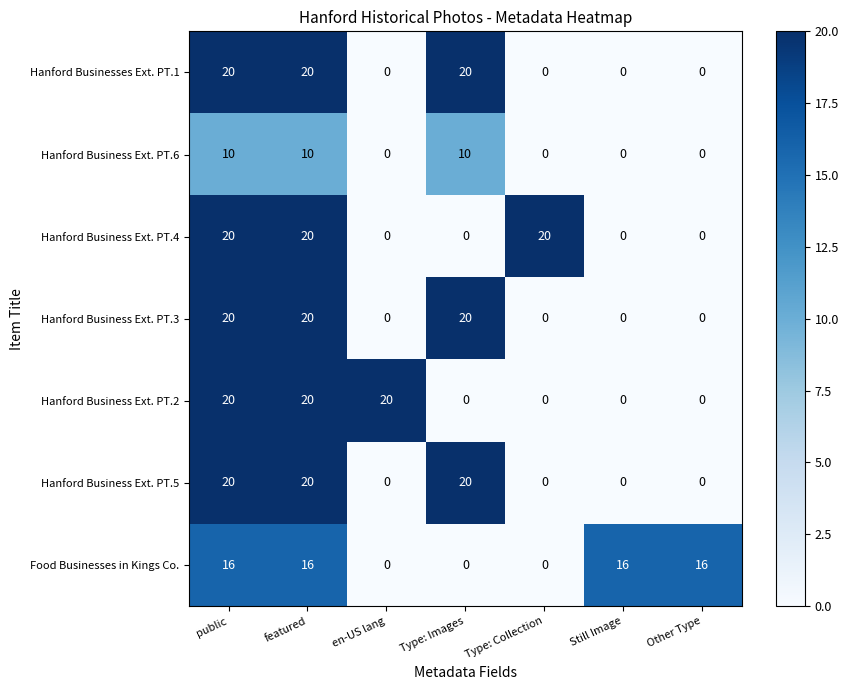

What is the highest value of the Hanford Business Ext. PT.2 series?

20